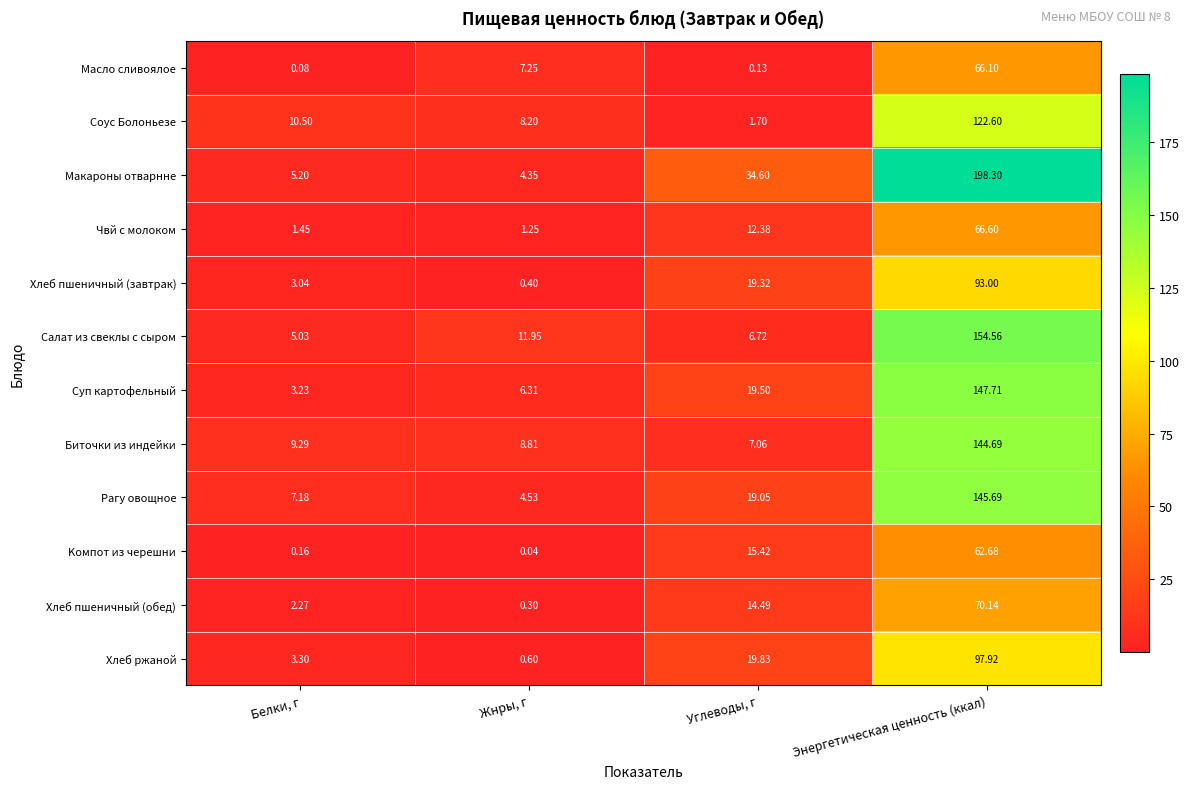

What is the spread (max minus min) of values at Белки, г?

10.4